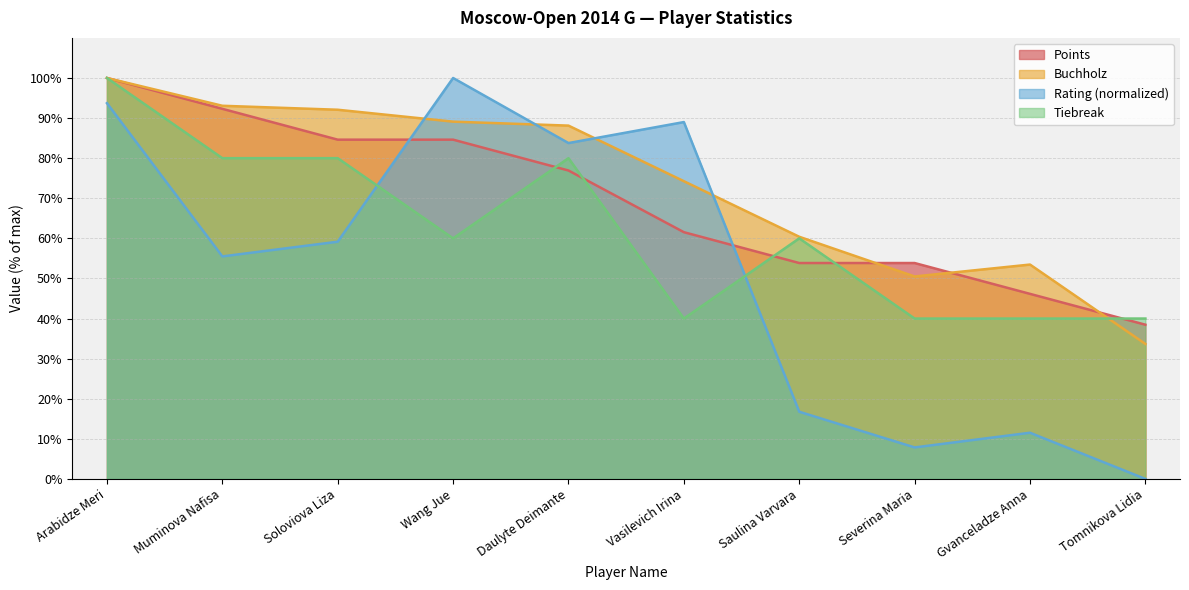

Between Muminova Nafisa and Gvanceladze Anna, which series saw the biggest shift?

Points